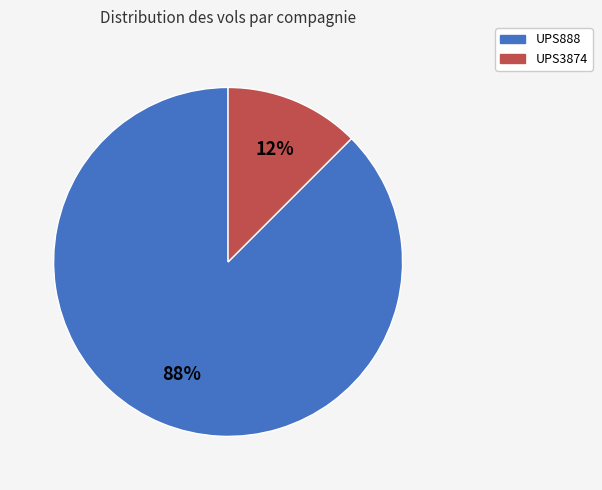

Is the sum of UPS888 and UPS3874 greater than half?

Yes